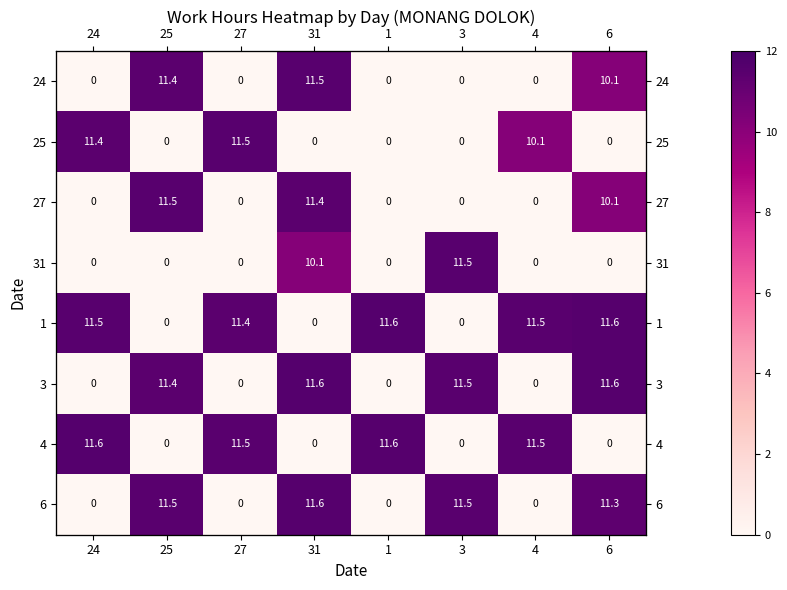

At how many categories does at least one series exceed 8?

8